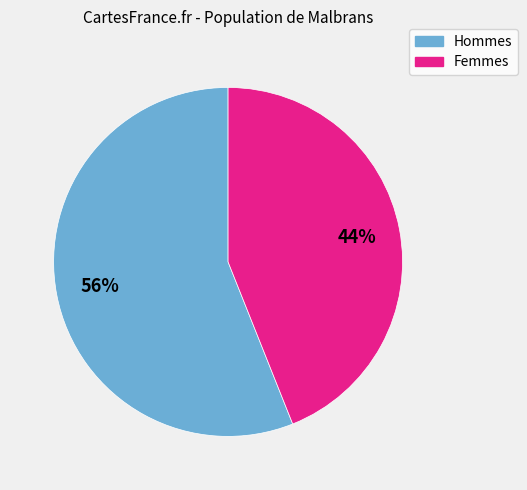

To the nearest percent, what is the difference between the largest and smallest slice percentages?

12%